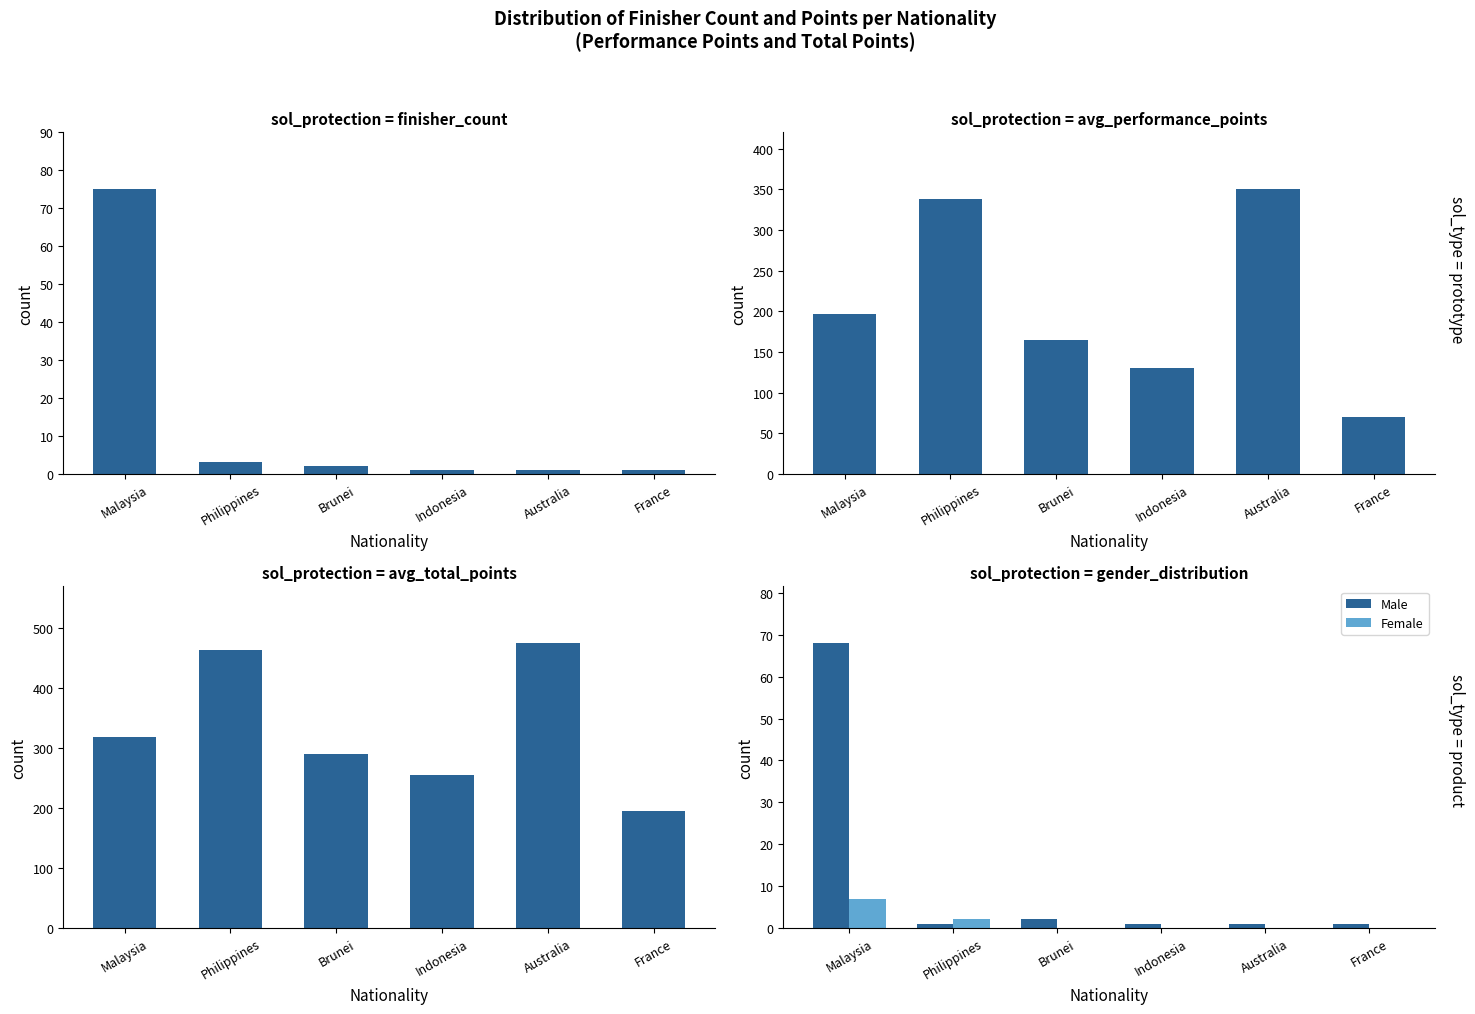

Reading left to right, extract all data points from this chart.

Finisher Count: 75	3	2	1	1	1
Avg Performance Points: 196	338	165	130	350	70
Avg Total Points: 318	463	290	255	475	195
Male: 68	1	2	1	1	1
Female: 7	2	0	0	0	0